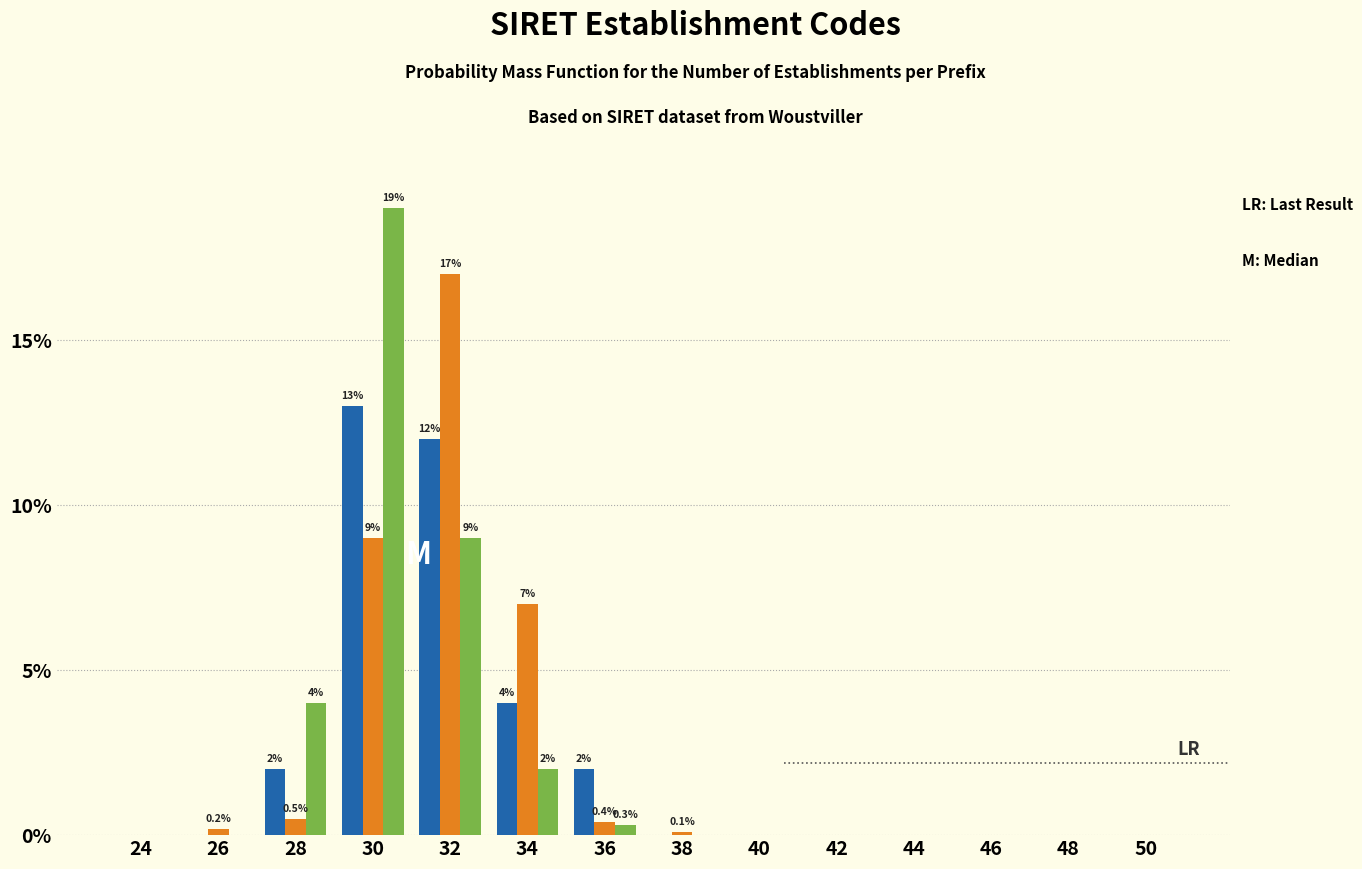

At which category is the sum across all series the highest?

30